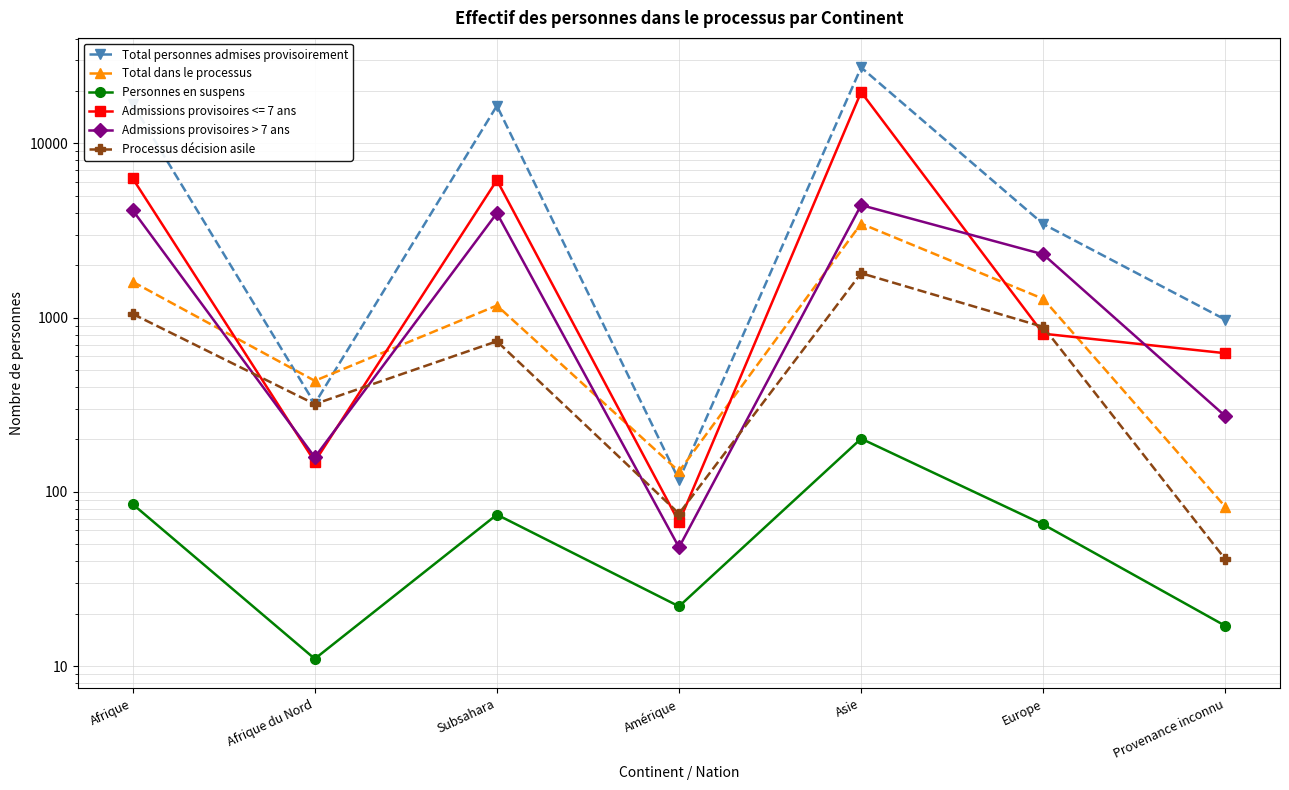

What is the minimum value shown in the chart?

11